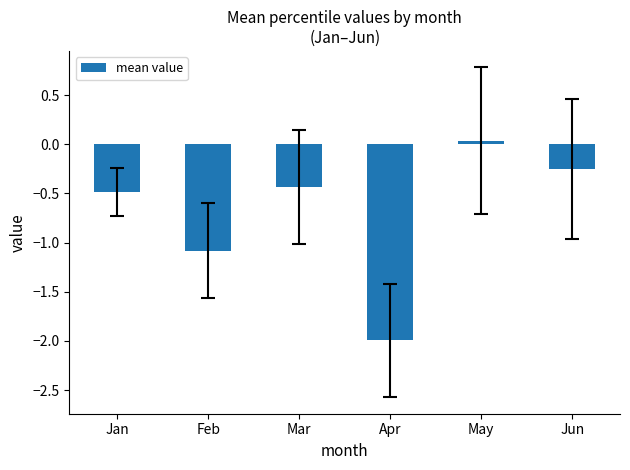

At which label does the data first exceed 0?

May